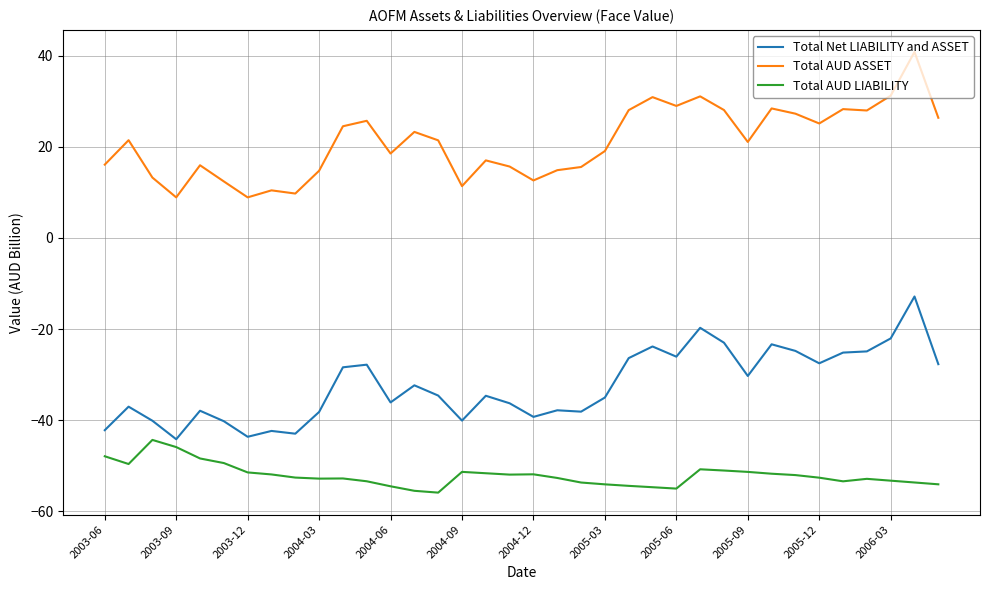

Which series has the largest total across all categories?

Total AUD ASSET